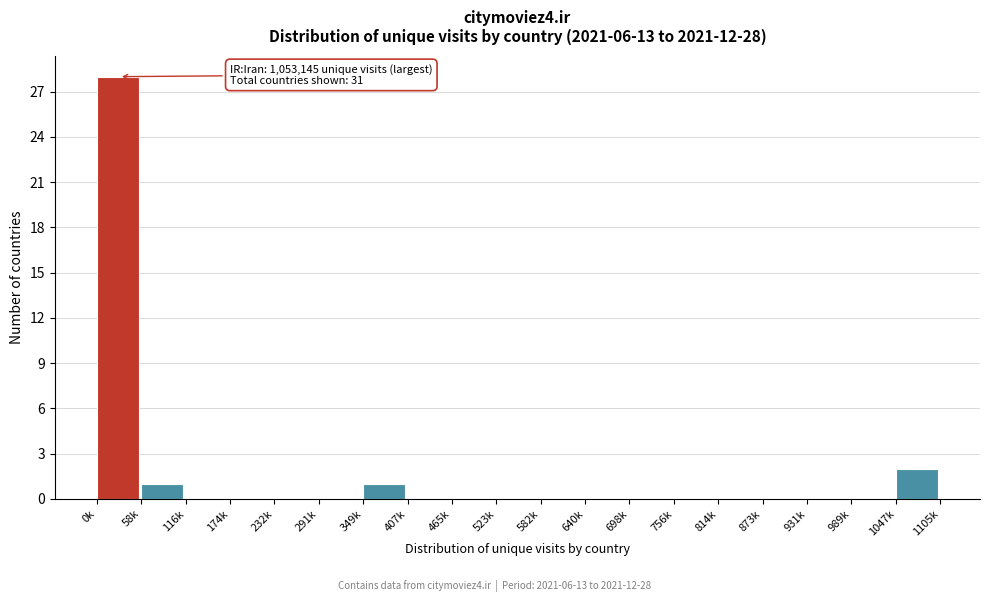

Reading left to right, transcribe all the data shown in this chart.

0k=28	58k=1	116k=0	174k=0	232k=0	291k=0	349k=1	407k=0	465k=0	523k=0	582k=0	640k=0	698k=0	756k=0	814k=0	873k=0	931k=0	989k=0	1047k=2